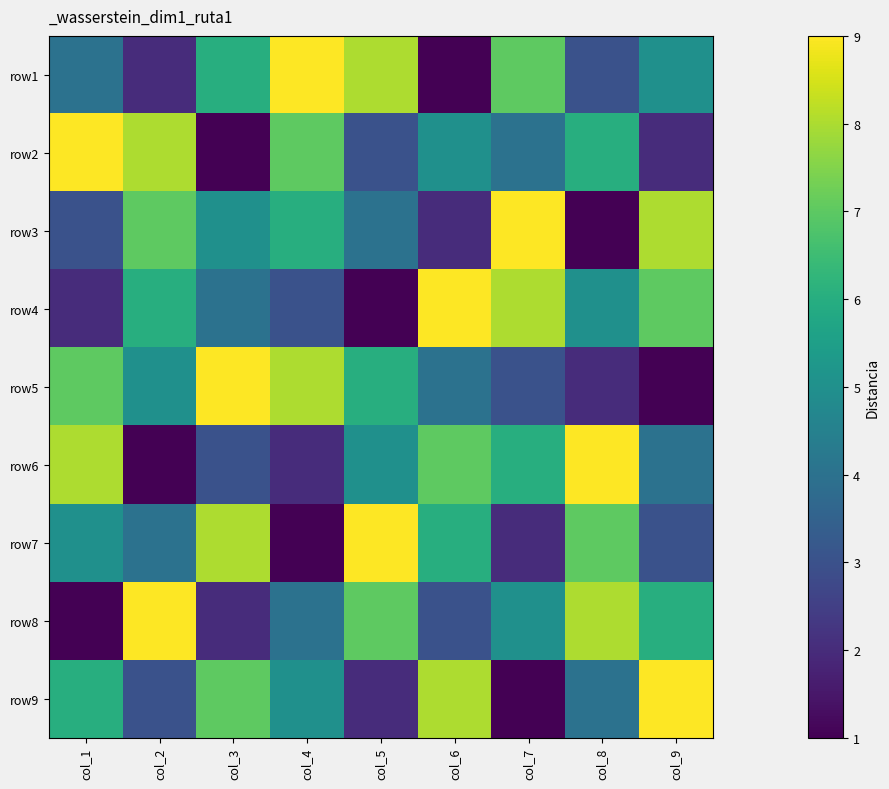

Which category has the highest value across all series?

col_4